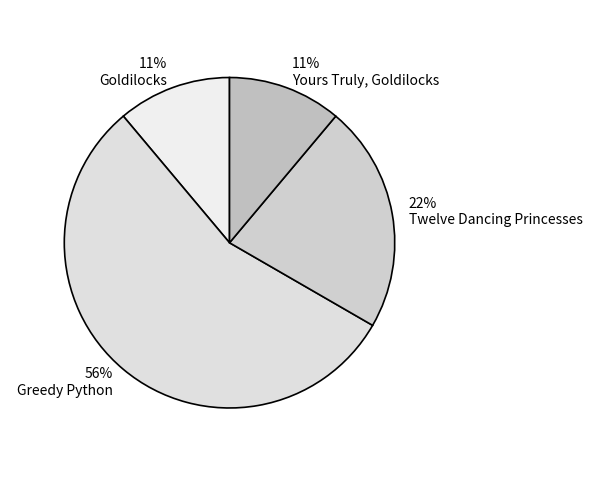

How many slices are in this pie chart?

4